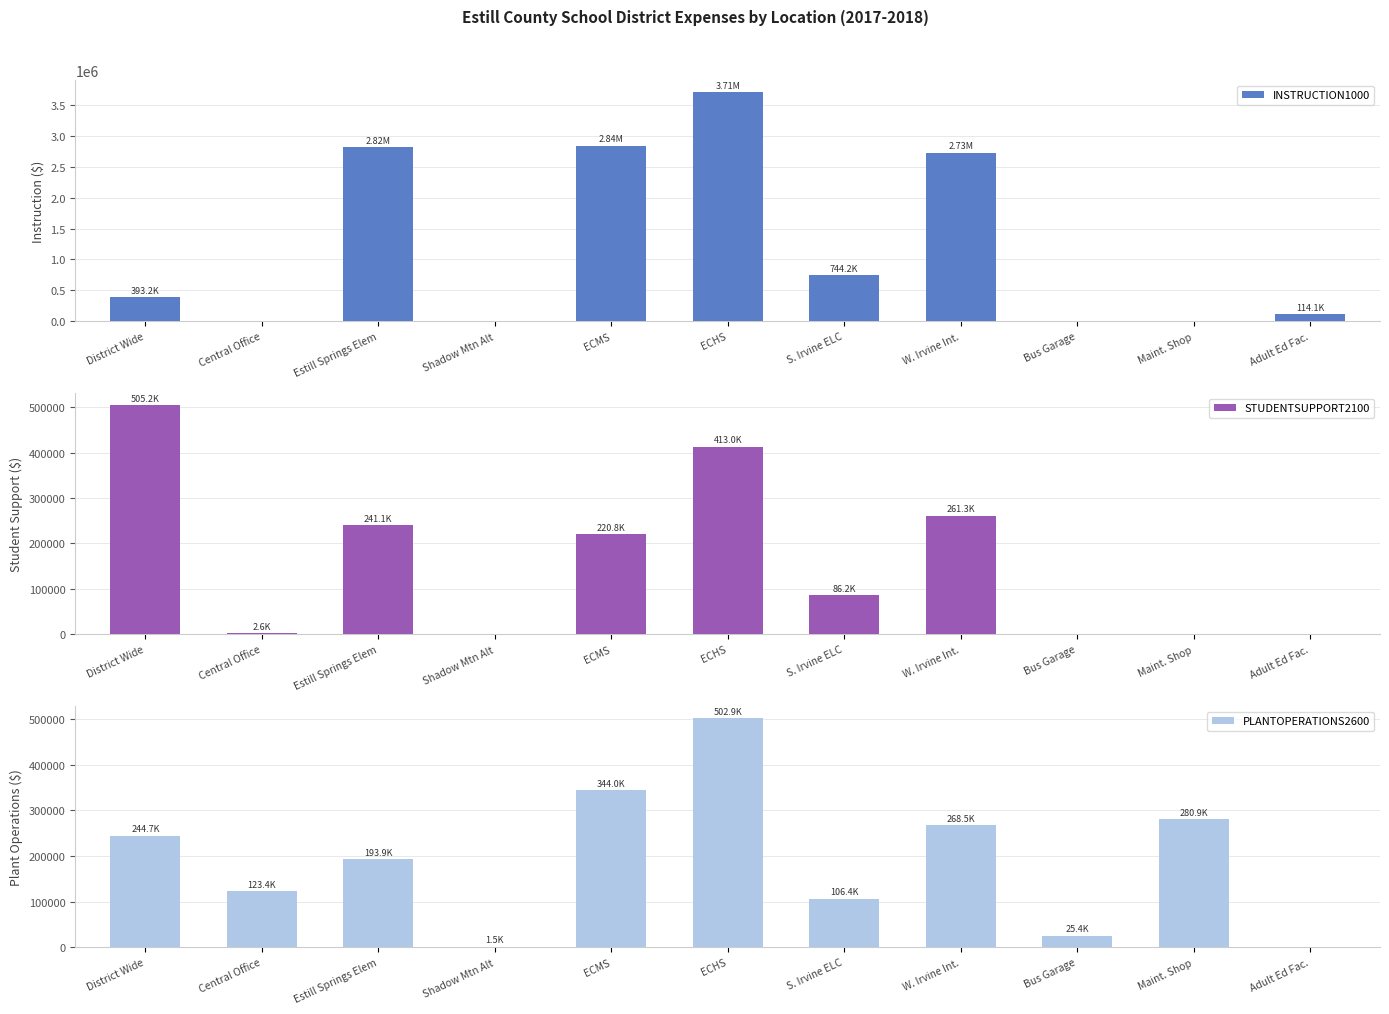

List the labels in order of STUDENTSUPPORT2100 value, smallest first.

Shadow Mtn Alt, Bus Garage, Maint. Shop, Adult Ed Fac., Central Office, S. Irvine ELC, ECMS, Estill Springs Elem, W. Irvine Int., ECHS, District Wide